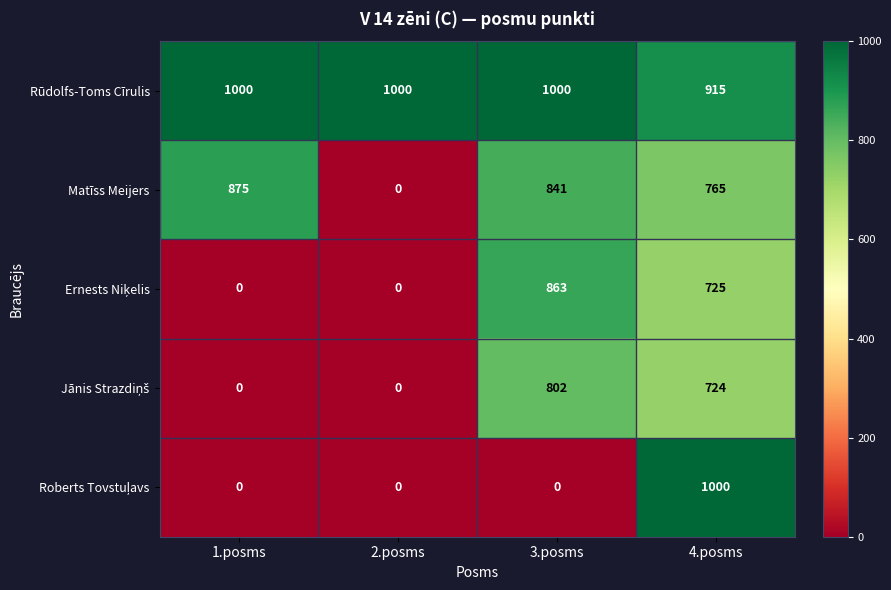

What is the total value across all series at 1.posms?

1875